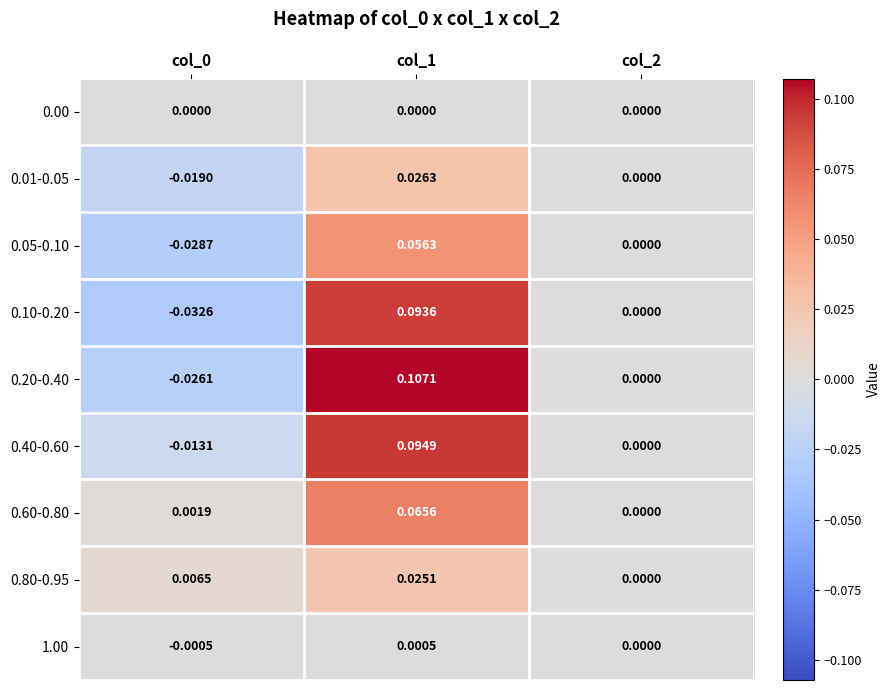

List the series in order of their peak value, lowest first.

0.00, 1.00, 0.80-0.95, 0.01-0.05, 0.05-0.10, 0.60-0.80, 0.10-0.20, 0.40-0.60, 0.20-0.40